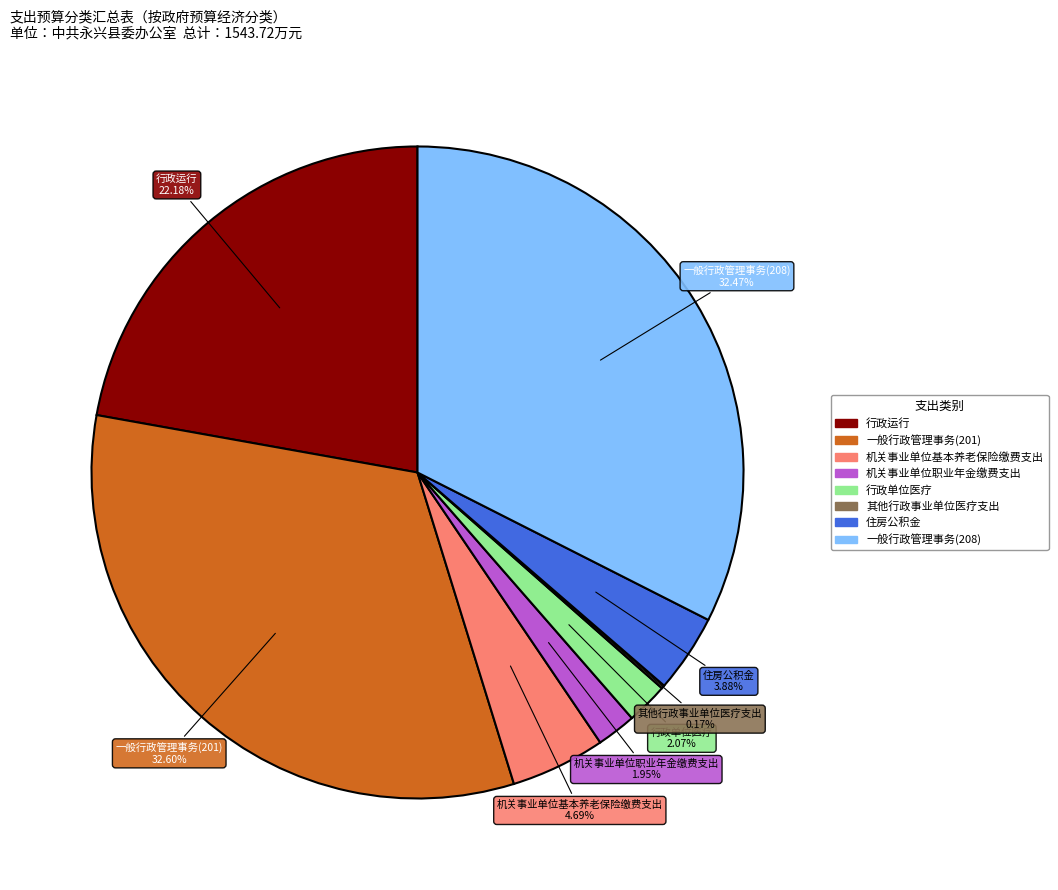

Combined, do 机关事业单位基本养老保险缴费支出 and 一般行政管理事务(201) account for over 50%?

No